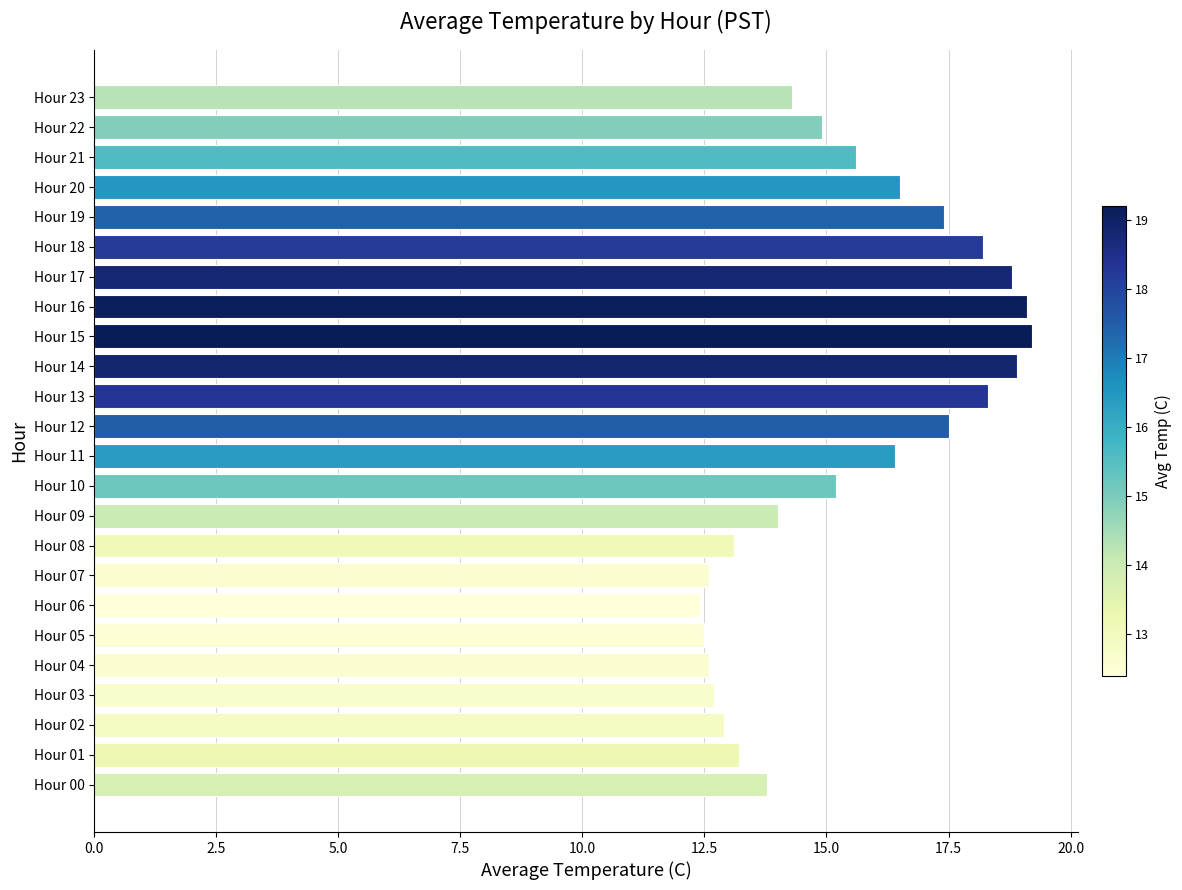

Reading bottom to top, what are all the values shown in this chart?

Hour 00=13.8	Hour 01=13.2	Hour 02=12.9	Hour 03=12.7	Hour 04=12.6	Hour 05=12.5	Hour 06=12.4	Hour 07=12.6	Hour 08=13.1	Hour 09=14.0	Hour 10=15.2	Hour 11=16.4	Hour 12=17.5	Hour 13=18.3	Hour 14=18.9	Hour 15=19.2	Hour 16=19.1	Hour 17=18.8	Hour 18=18.2	Hour 19=17.4	Hour 20=16.5	Hour 21=15.6	Hour 22=14.9	Hour 23=14.3